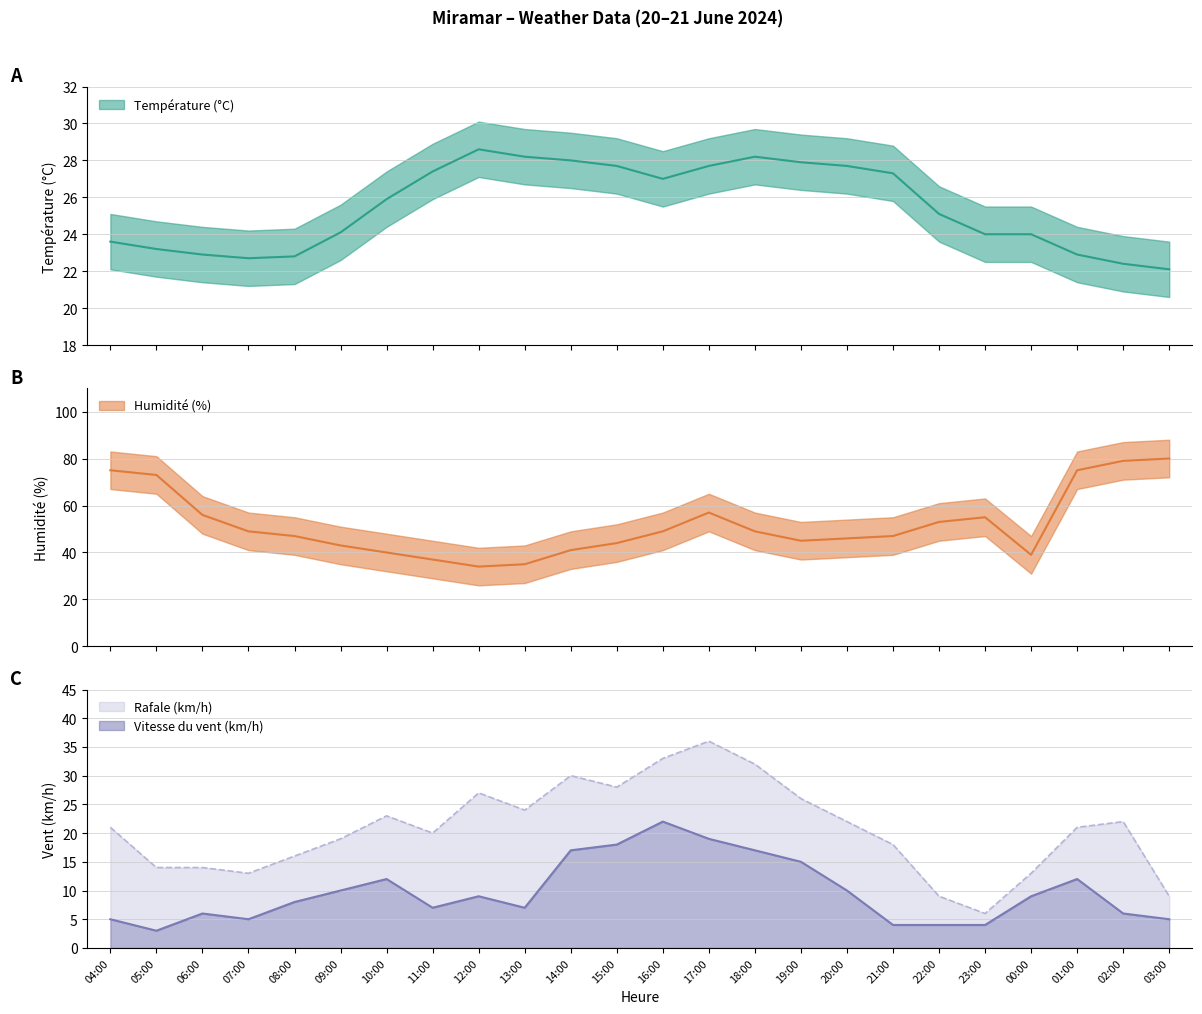

Where is the first local minimum for Humidité (%)?

12:00